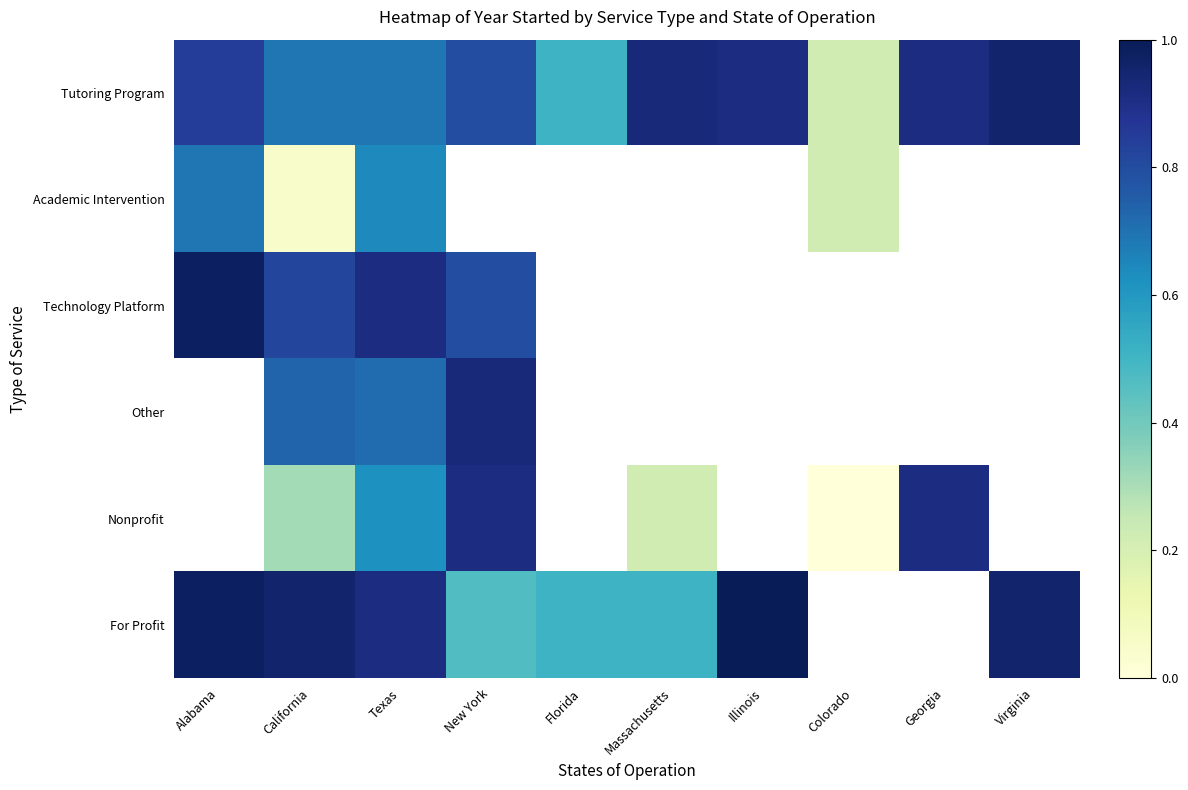

What is the maximum value for For Profit?

1.0